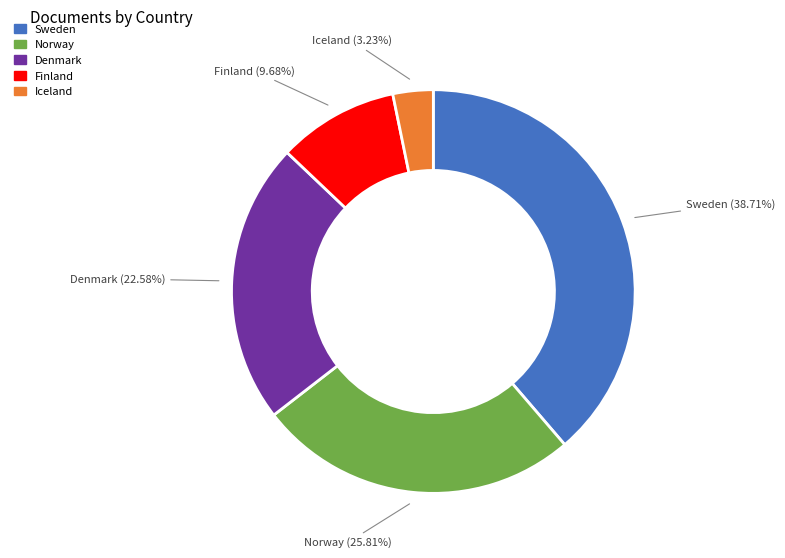

What percentage is the Finland slice, to the nearest percent?

10%